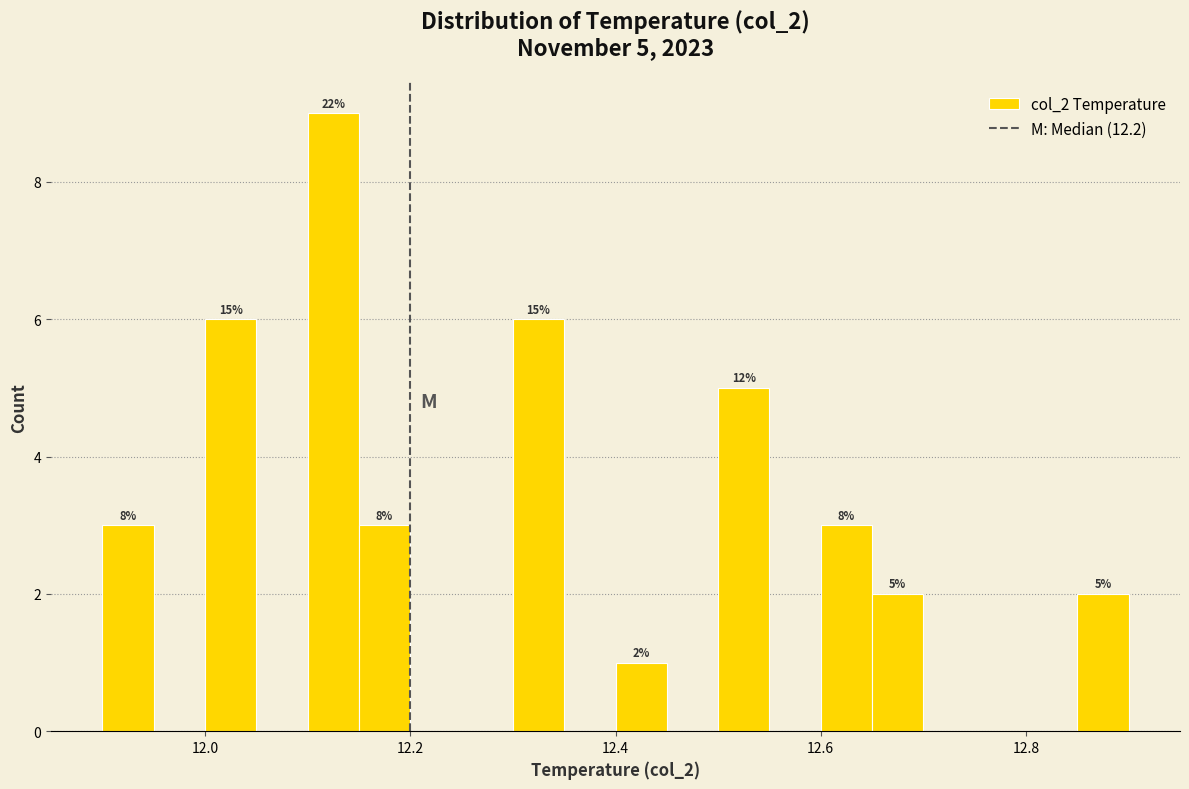

Read against the x-axis, roughly where is the centre of the tallest bar?

12.12